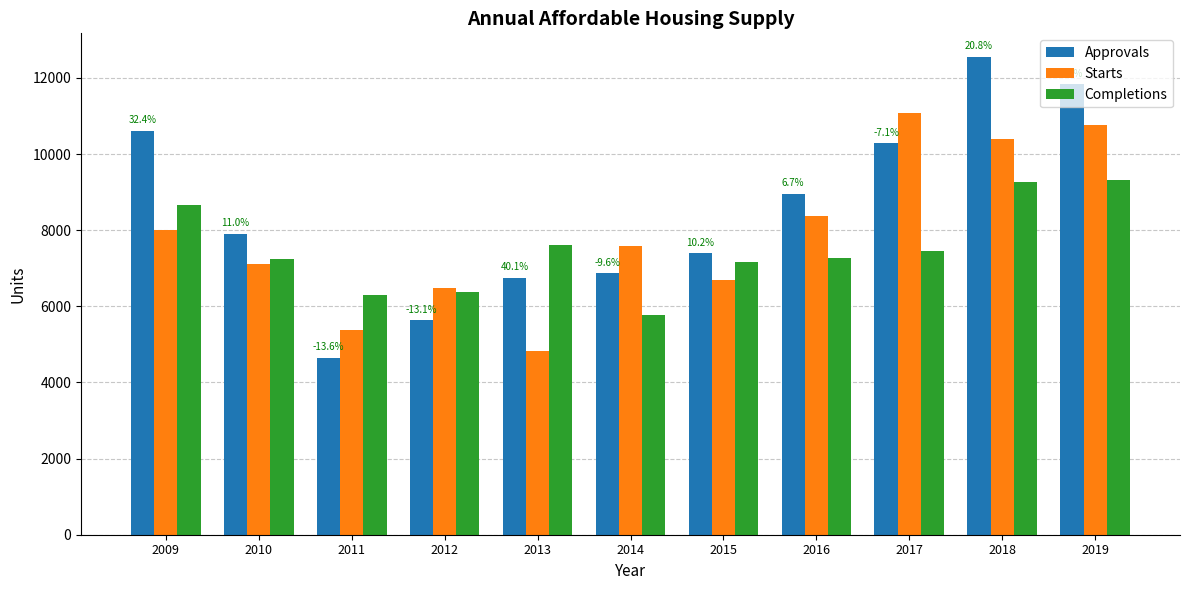

What is the sum of all Starts values?

86713